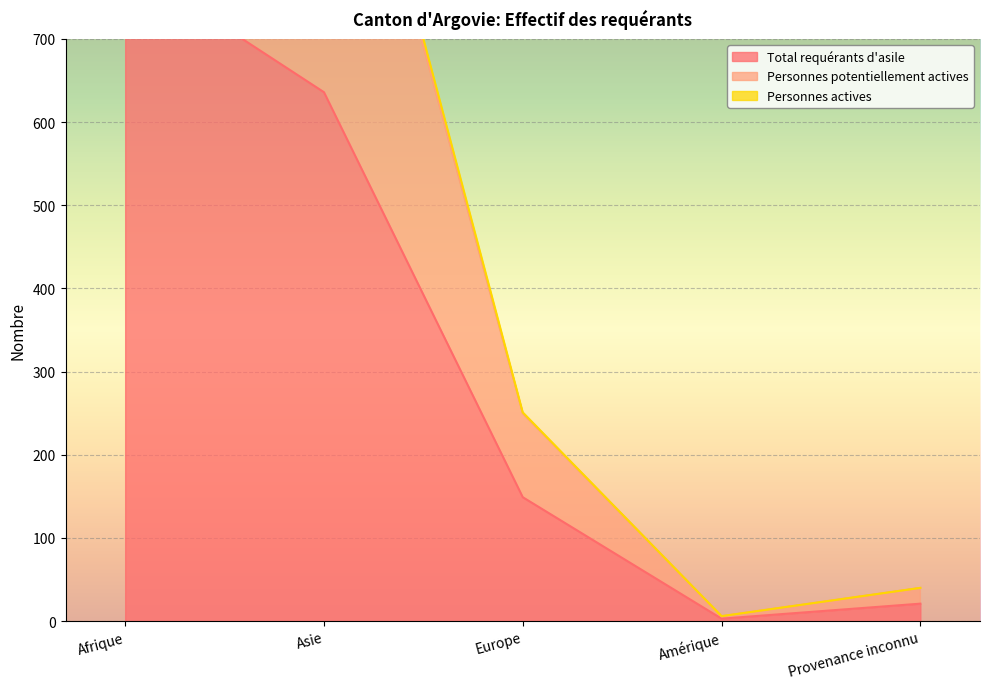

The value of Total requérants d'asile at Afrique is 792. True or false?

True